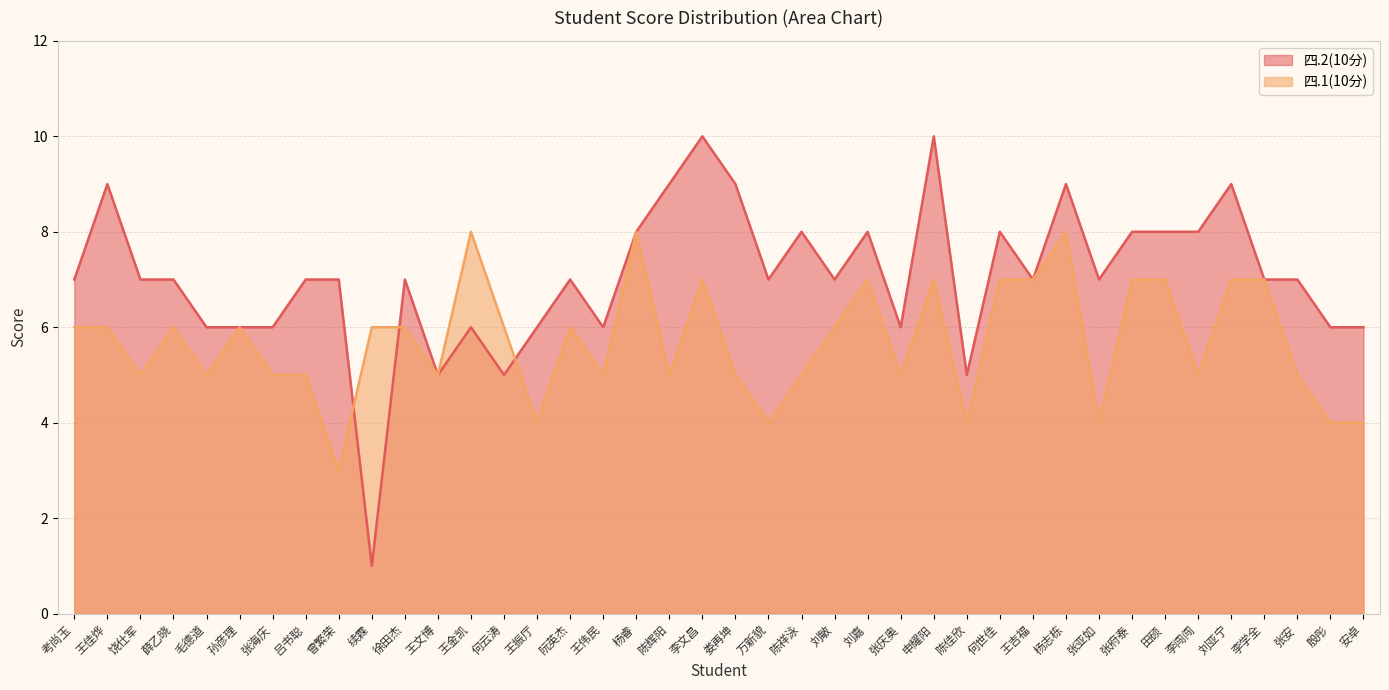

What is the label of the 24th point from the right?

王伟民